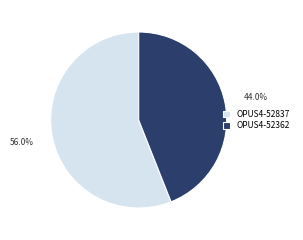

What percentage is NOT represented by OPUS4-52837?

44.0%